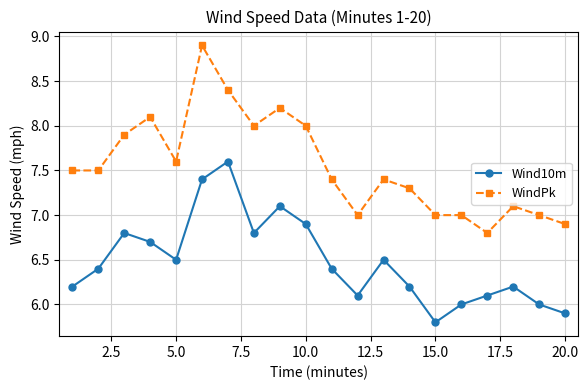

How many data points does each series have?

20